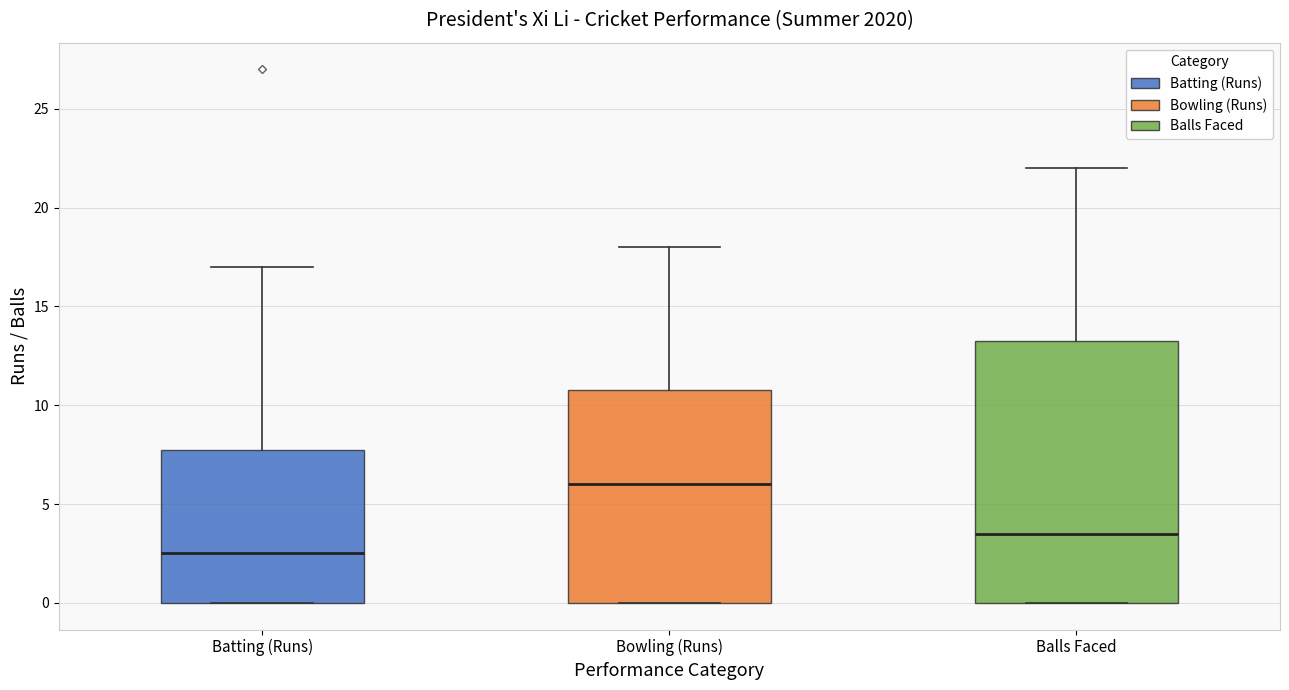

Where does the upper whisker of the box for Batting (Runs) end on the y-axis? The values are not printed on the chart, so give them approximately, as read against the axis.

17.0